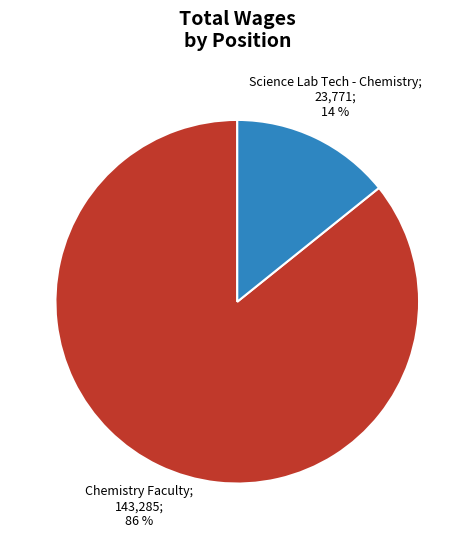

To the nearest percent, what is the average slice percentage?

50%